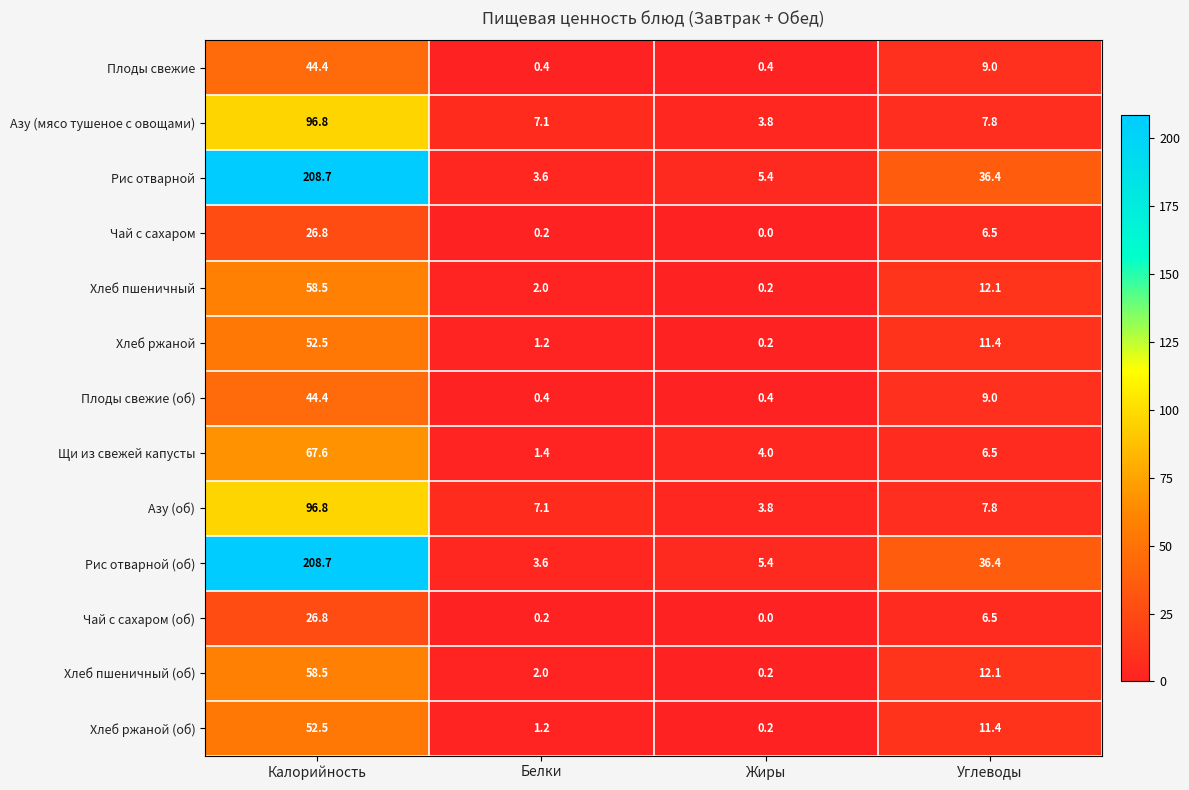

True or false: Хлеб пшеничный has a value of 58.5 at Калорийность.

True